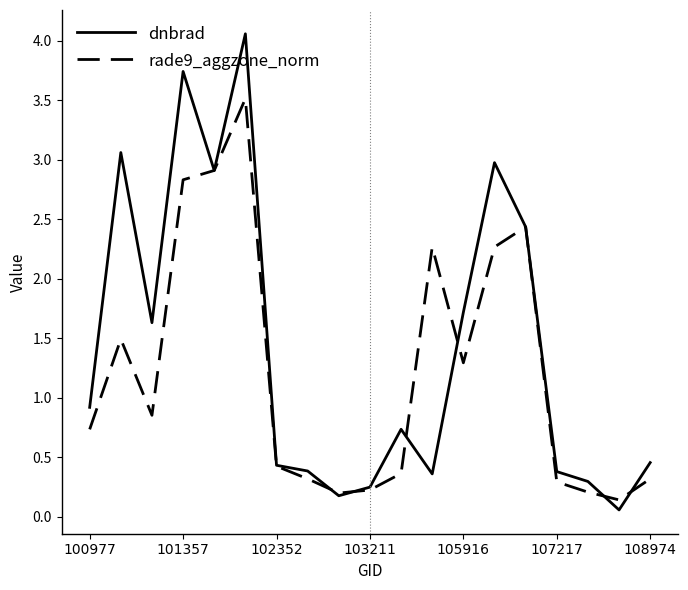

Does the chart have visible grid lines?

No